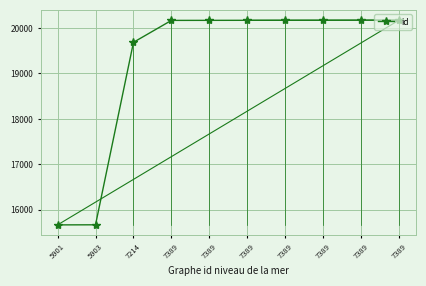

List the labels in order of value, largest first.

7389, 7389, 7389, 7389, 7389, 7389, 7389, 7214, 5903, 5901